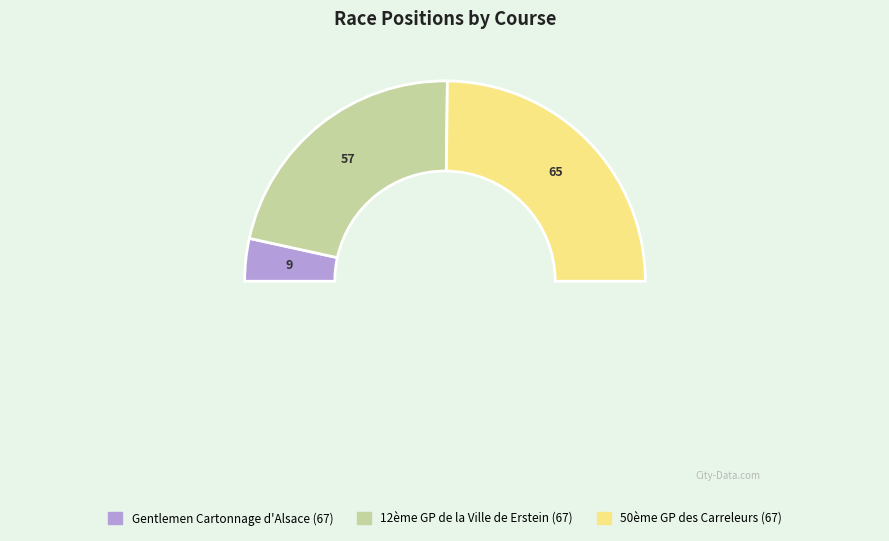

Is there a majority slice in this chart?

No